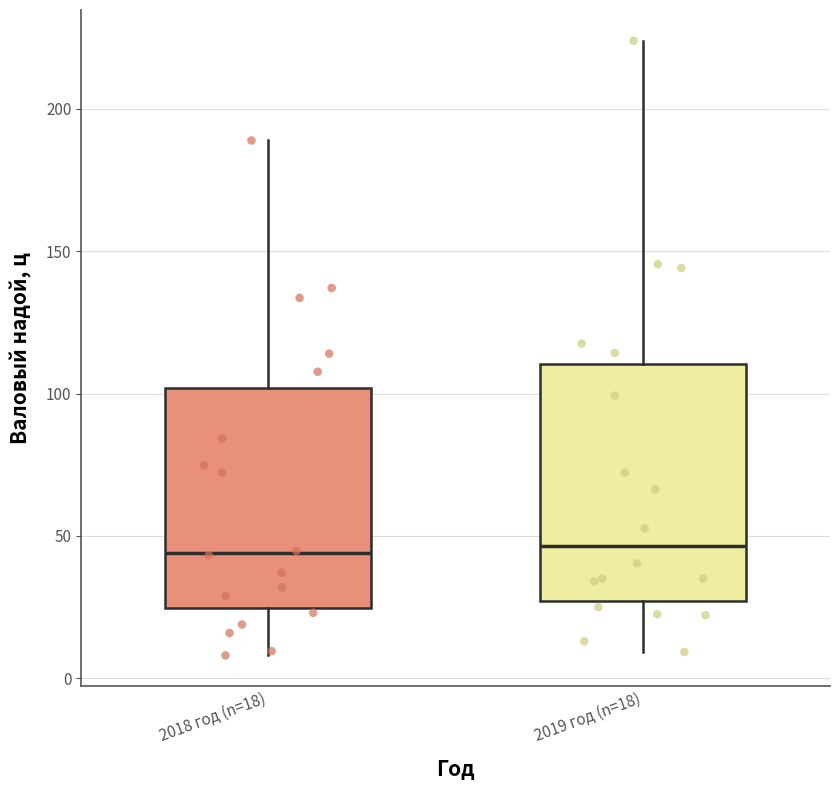

Reading left to right, transcribe this box plot: for each box, give where its median line is, the range the box spans, and where its two whiskers end, as read against the y-axis. The values are not printed on the chart, so give them approximately, as read against the axis.

2018 год (n=18): median 45, box 25 to 100, whiskers 10 to 190
2019 год (n=18): median 45, box 25 to 110, whiskers 10 to 225